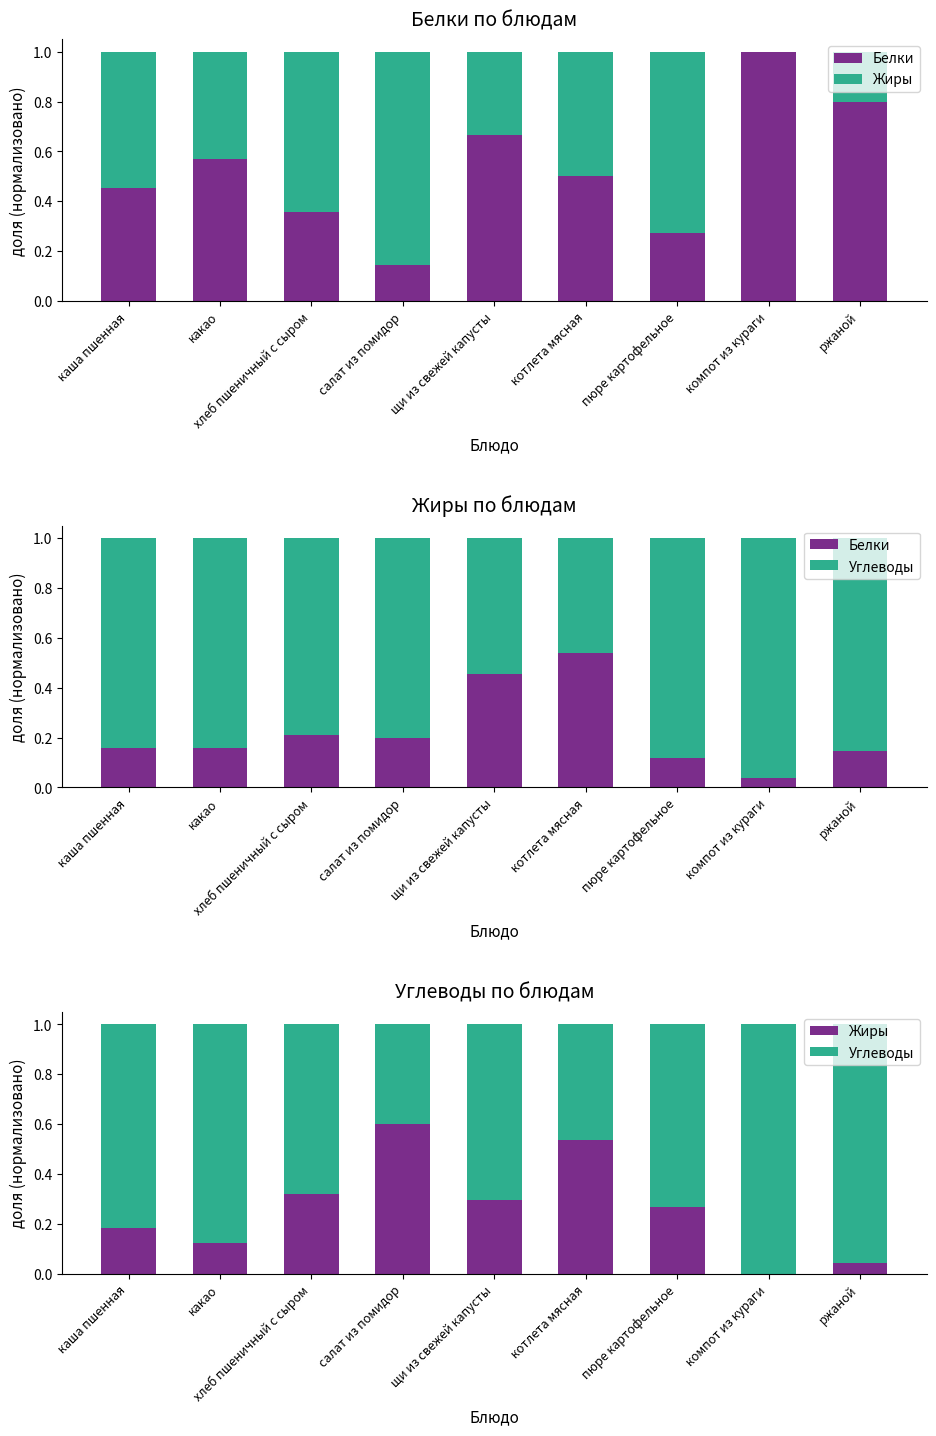

At which label is Жиры closest to 0?

компот из кураги